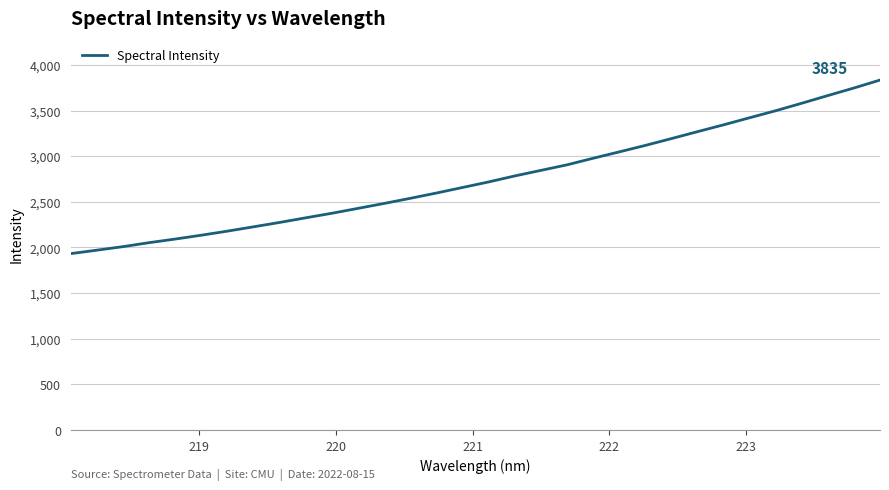

Does the chart have visible grid lines?

Yes